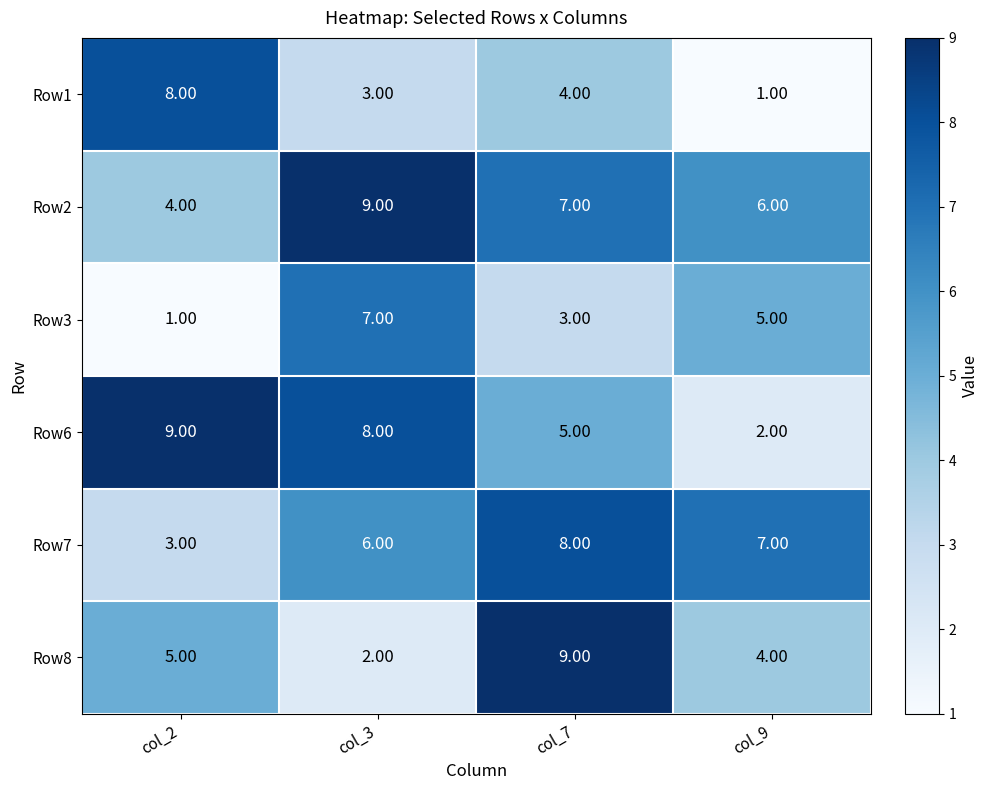

What is the total value across all series at col_9?

25